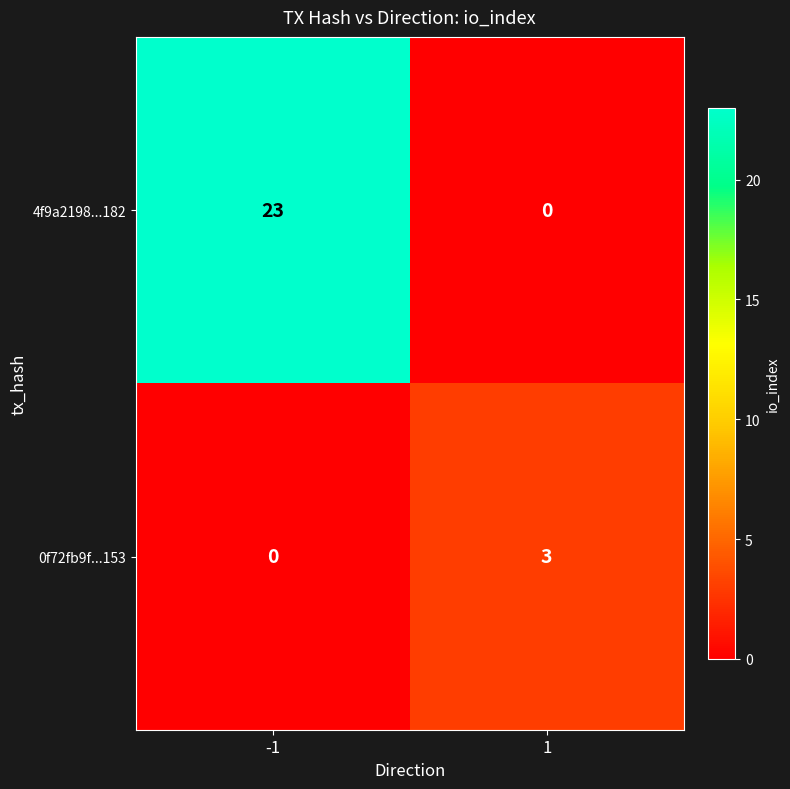

List the series in order of their overall mean, highest first.

4f9a2198...182, 0f72fb9f...153